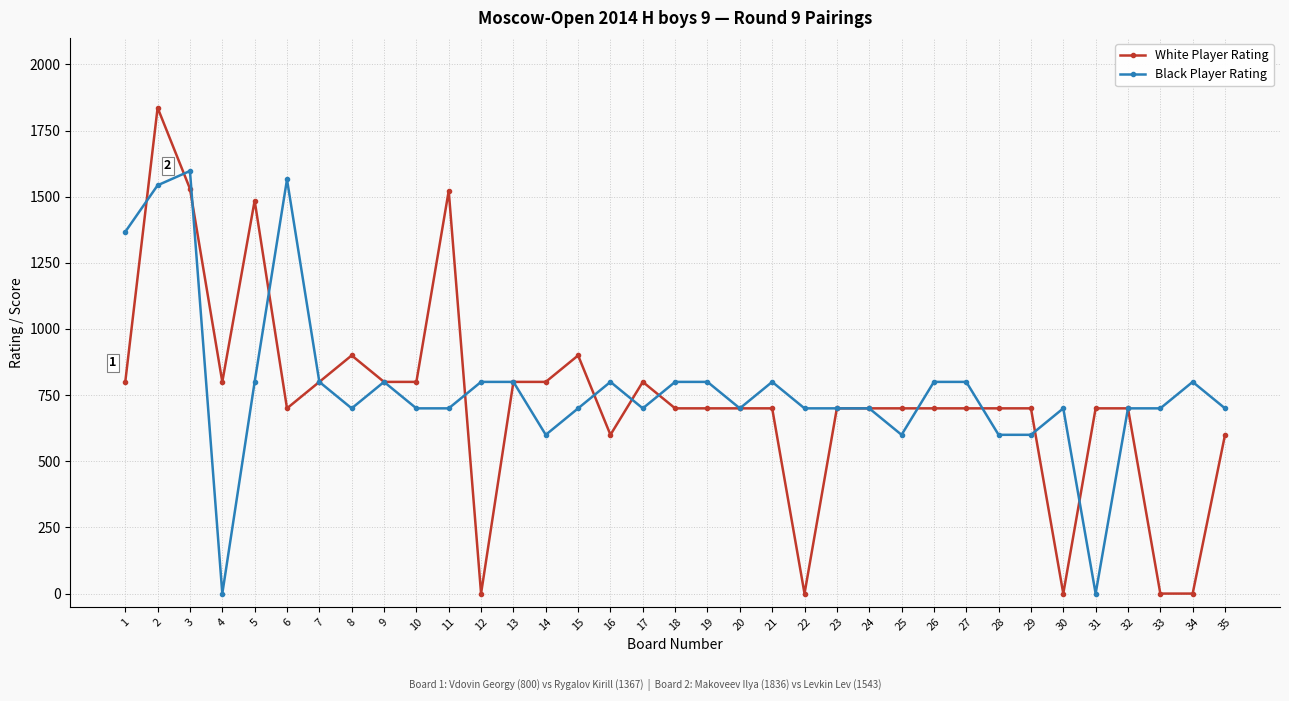

List the series in order of their peak value, highest first.

White Player Rating, Black Player Rating